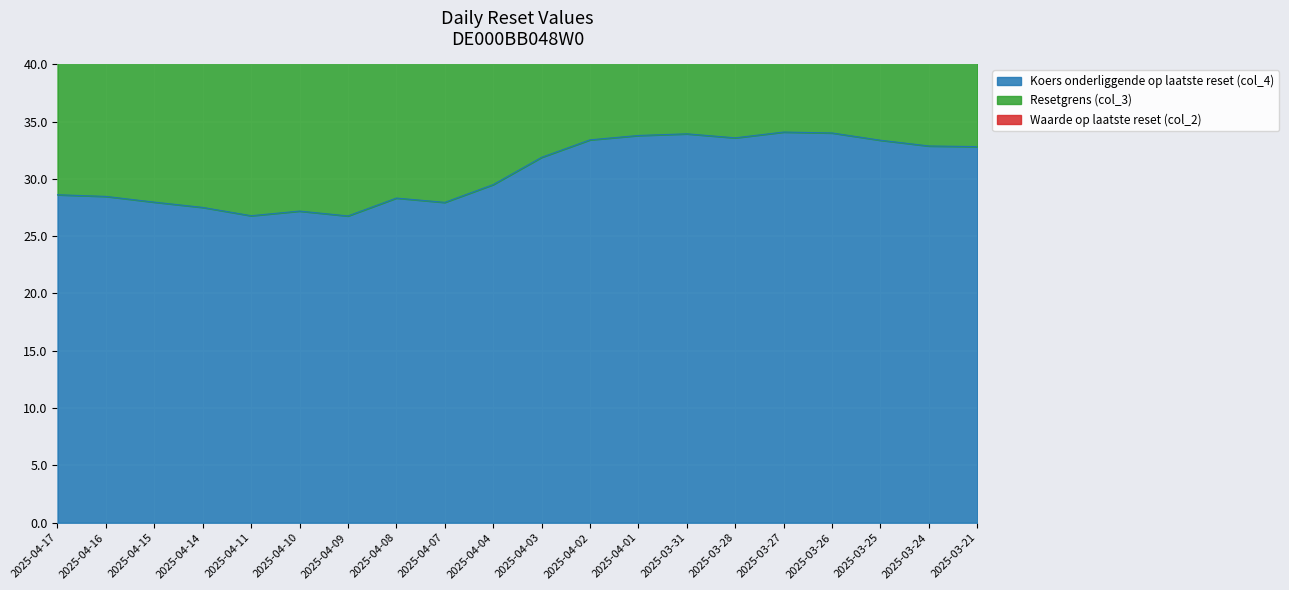

At which label is Koers onderliggende op laatste reset (col_4) closest to 30?

2025-04-04